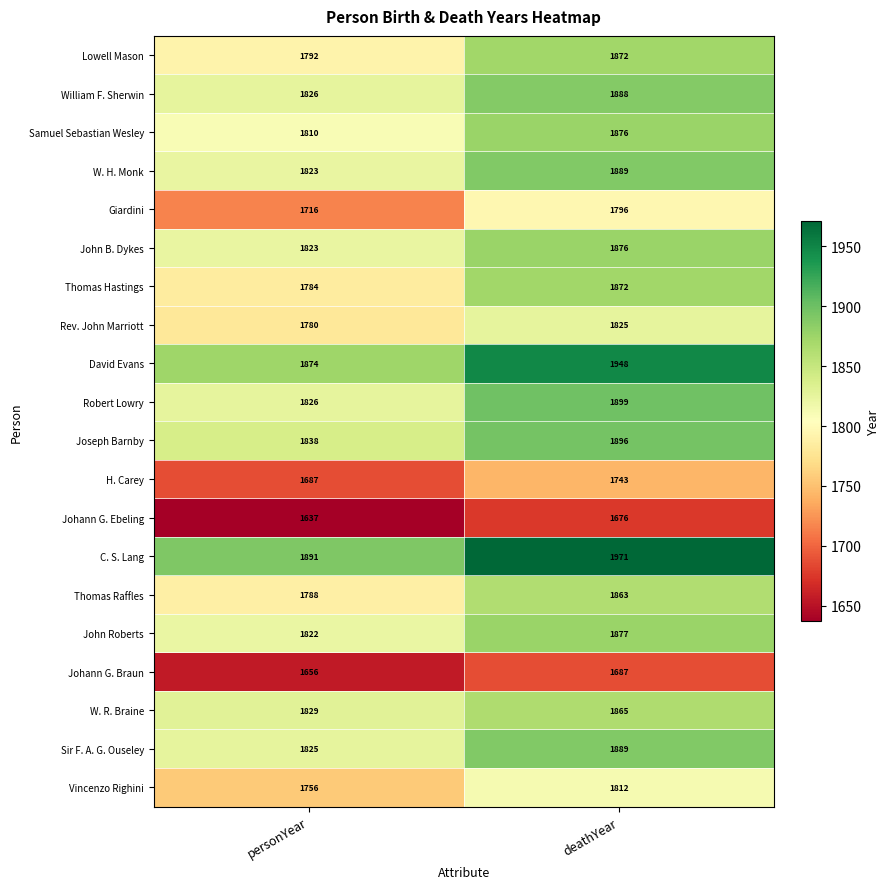

Which series changed the most between personYear and deathYear?

Thomas Hastings